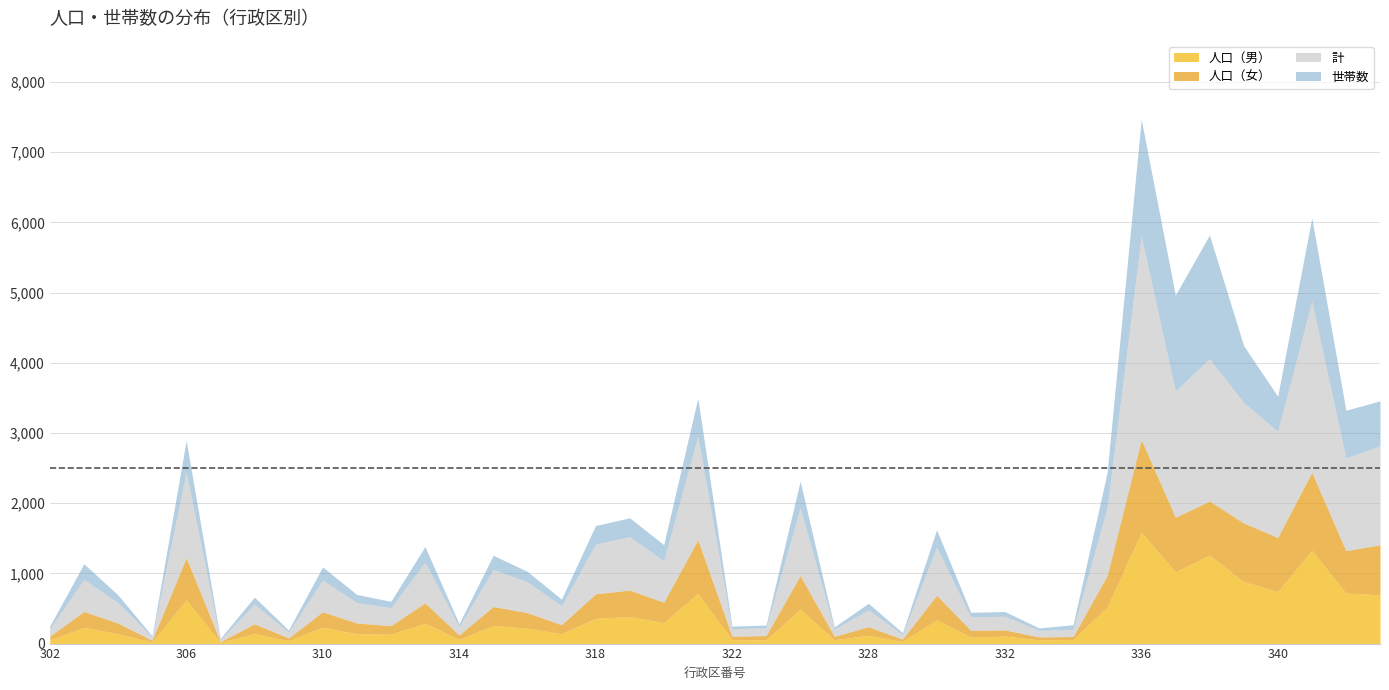

True or false: 計 and 世帯数 cross at least once.

False